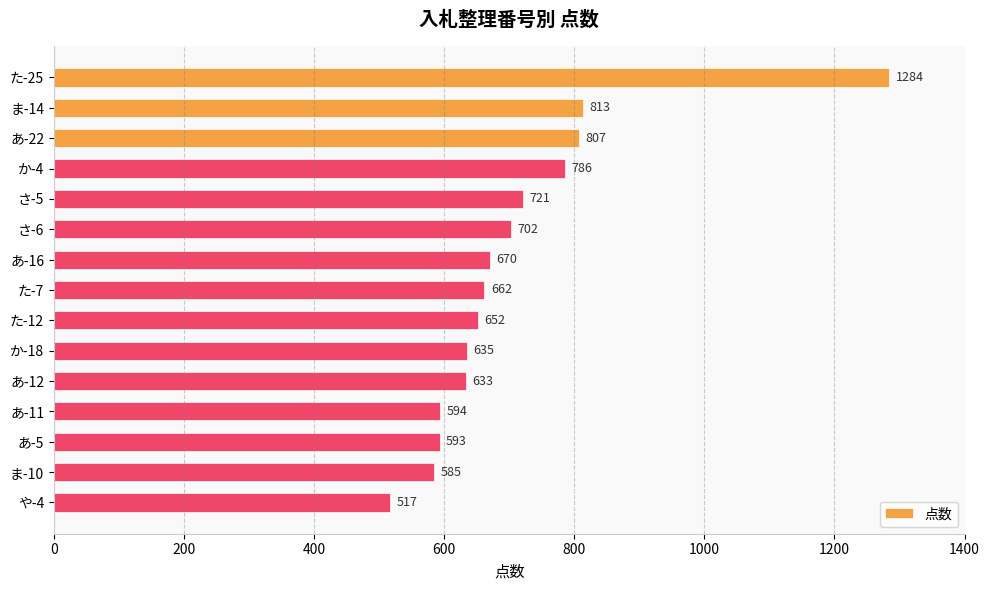

The chart shows a value of 1068 at あ-22. True or false?

False